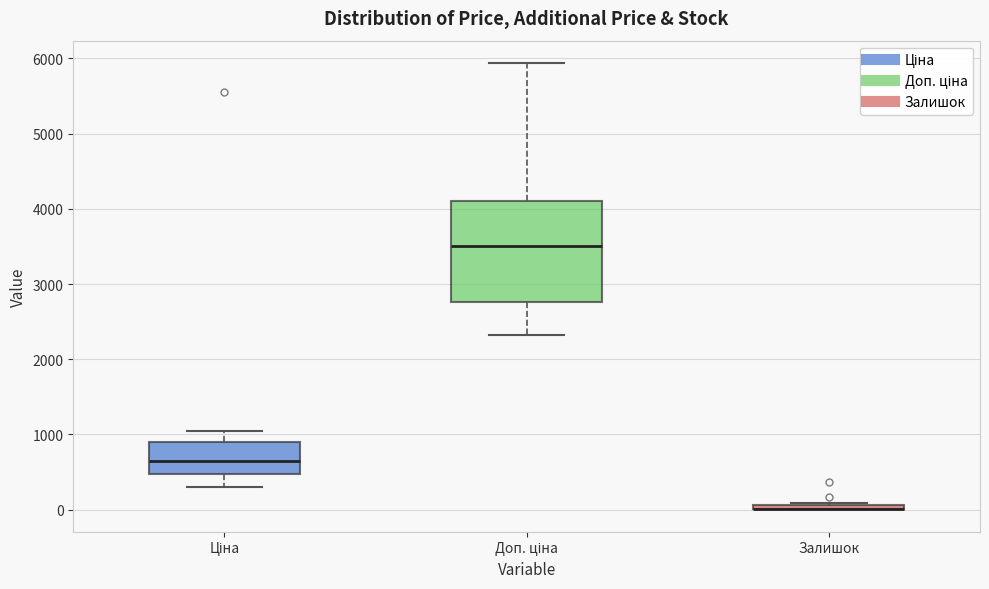

Where is the lower edge of the box for Залишок on the y-axis? The values are not printed on the chart, so give them approximately, as read against the axis.

0